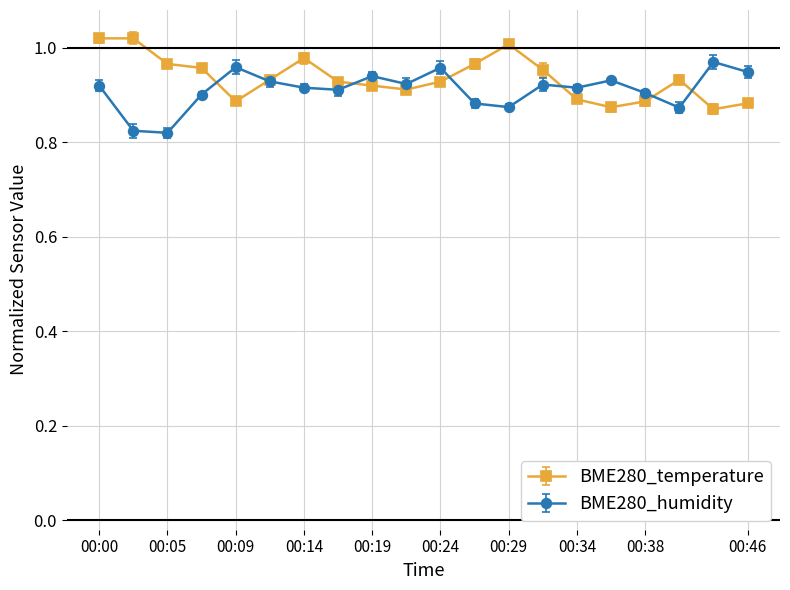

At how many categories does at least one series exceed 0?

20